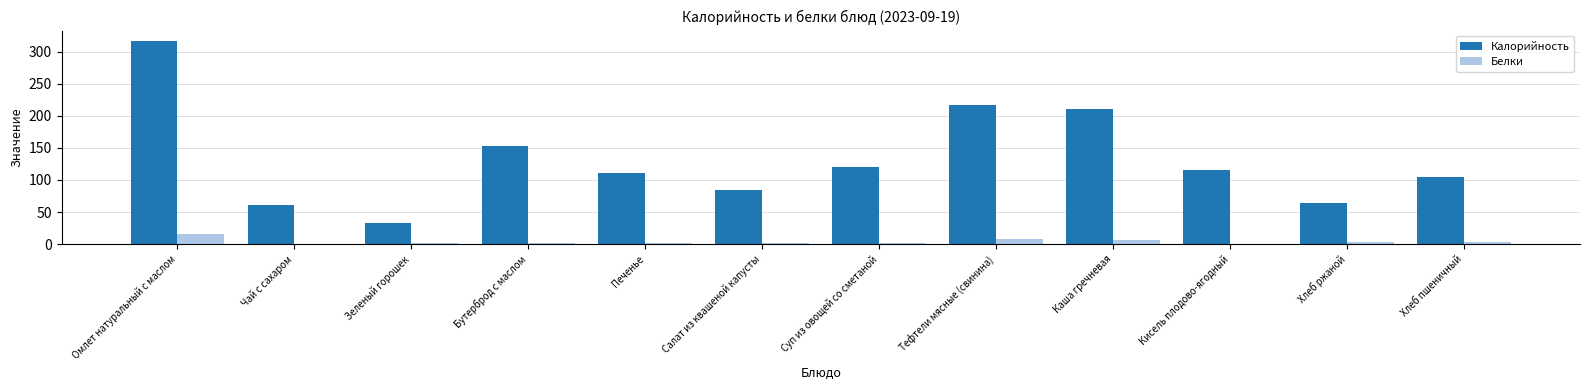

What is the highest value of the Белки series?

16.5